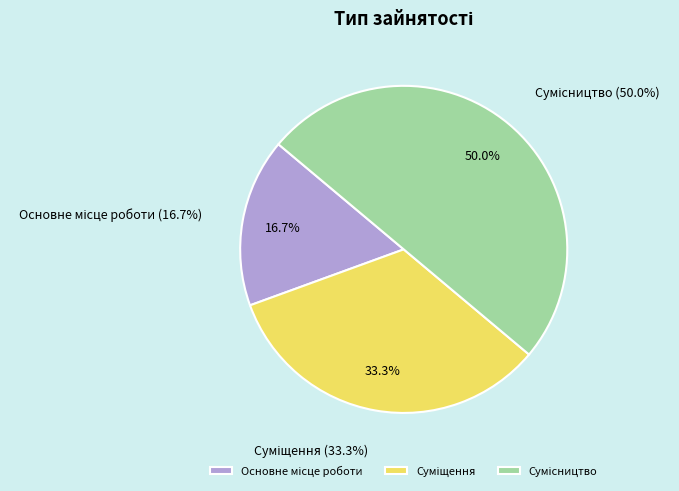

To the nearest percent, what portion does Суміщення represent?

33%